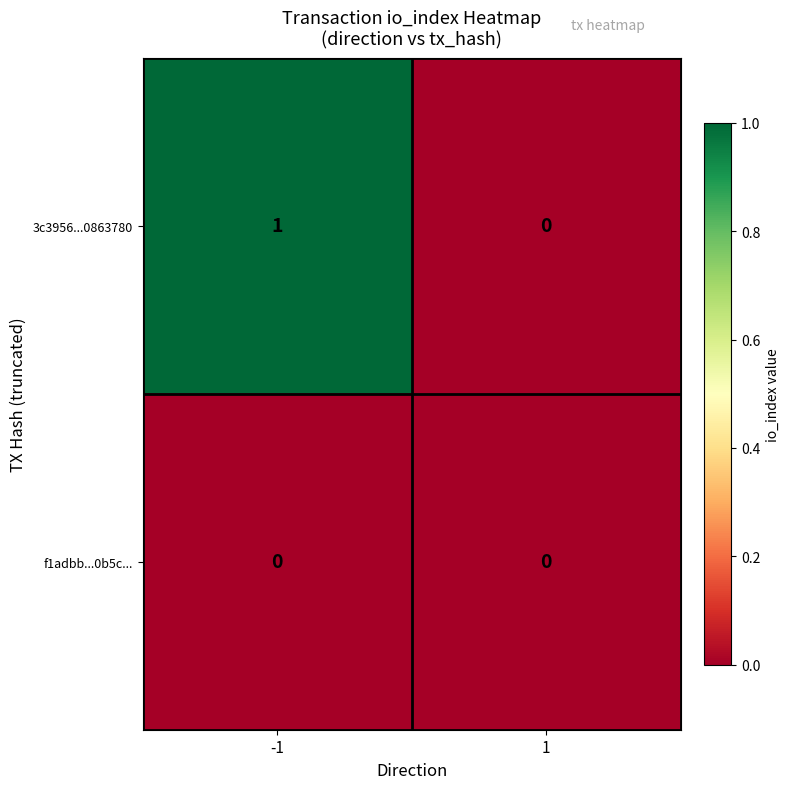

The 3c3956...0863780 series shows 1 at -1. True or false?

True